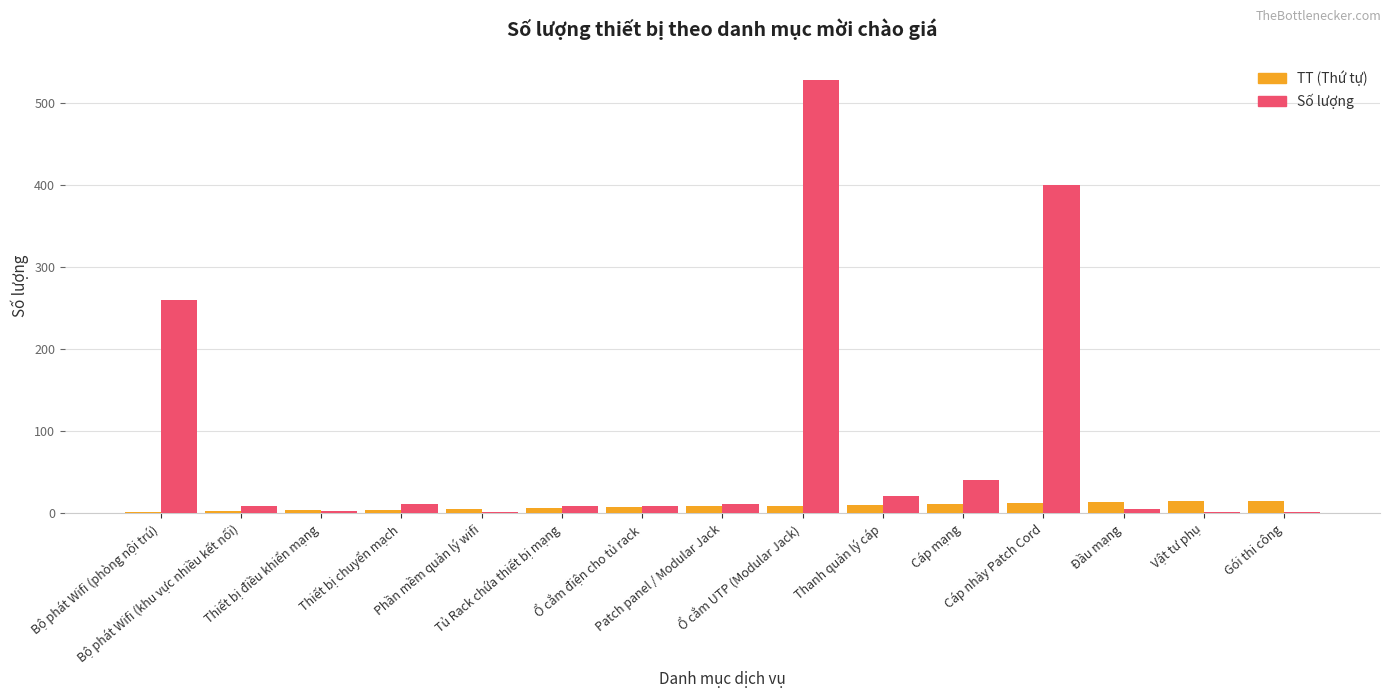

What is the sum of all Số lượng values?

1307